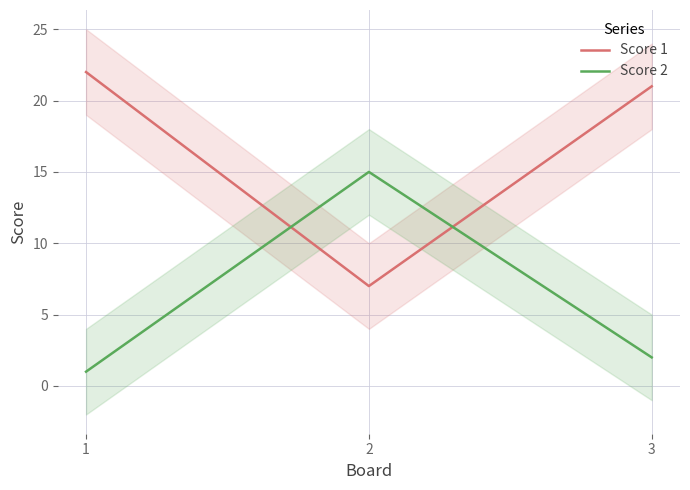

What is the total value across all series at 2?

22